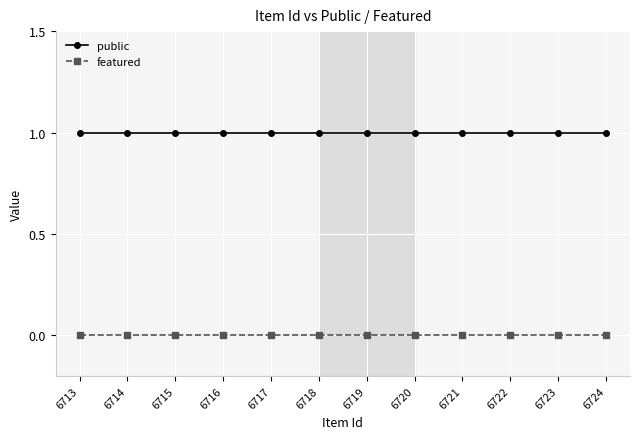

What is the value of the public point at the 4th from the left?

1